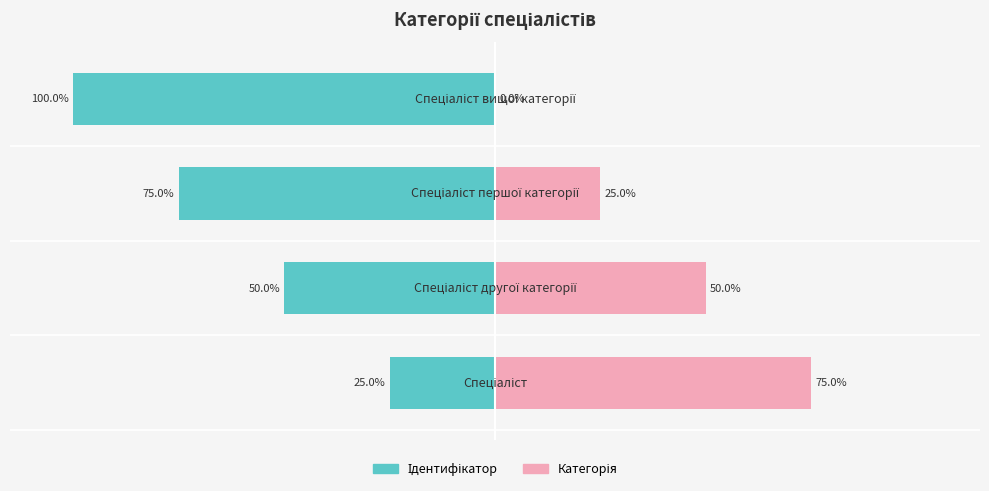

What is the sum of all Категорія values?

150